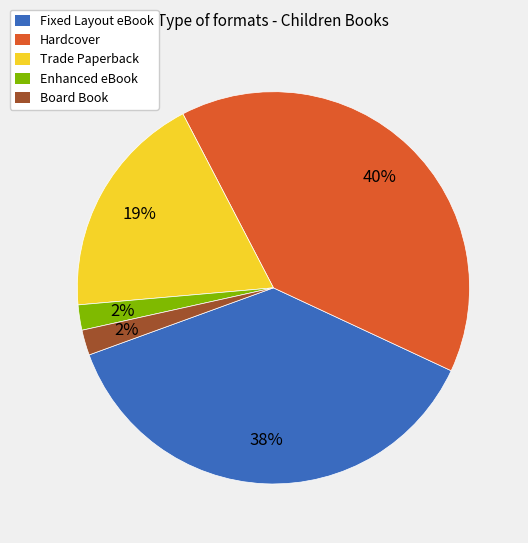

To the nearest percent, what portion does Trade Paperback represent?

19%